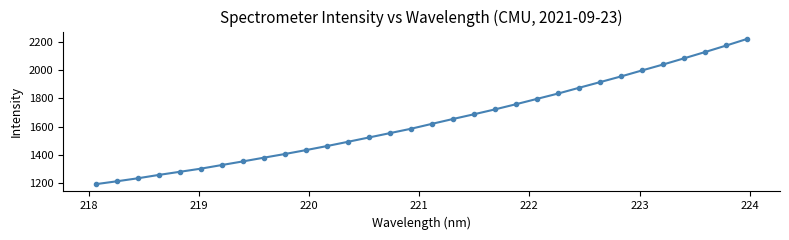

What is the sum of all values?

52459.2